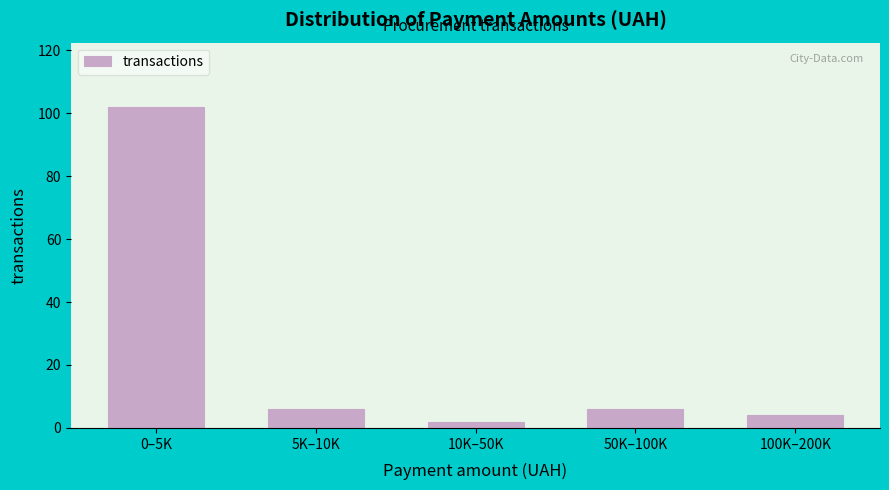

Reading right to left, extract all data points from this chart.

4	6	2	6	102